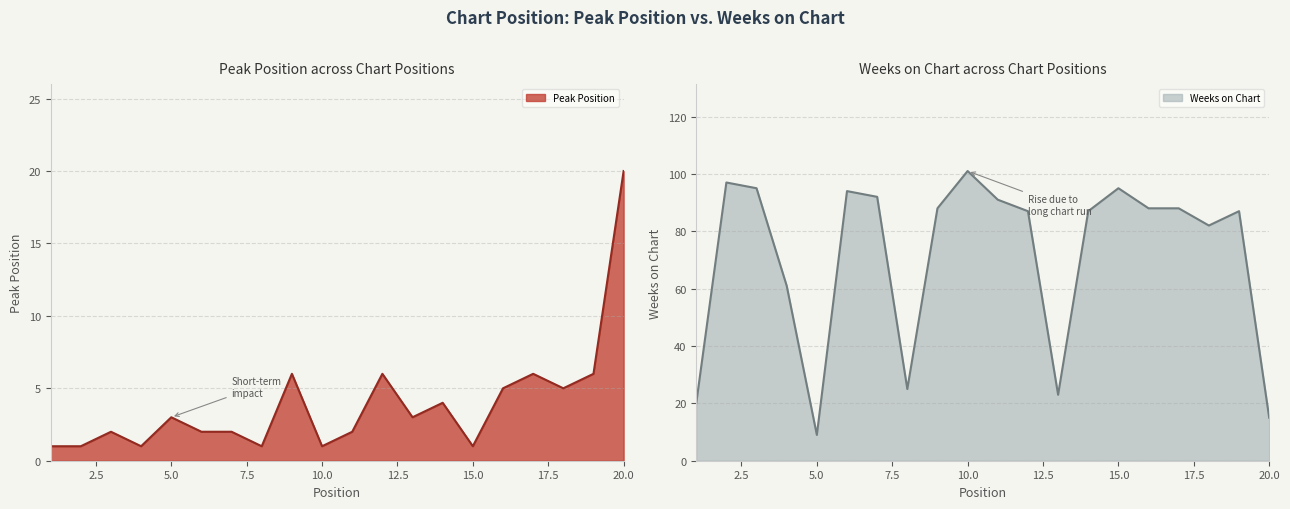

Where is the first local maximum for Peak Position?

3